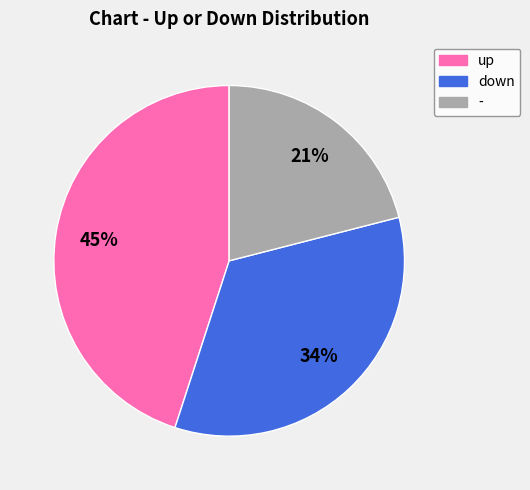

The down slice represents 34% of the pie. True or false?

True